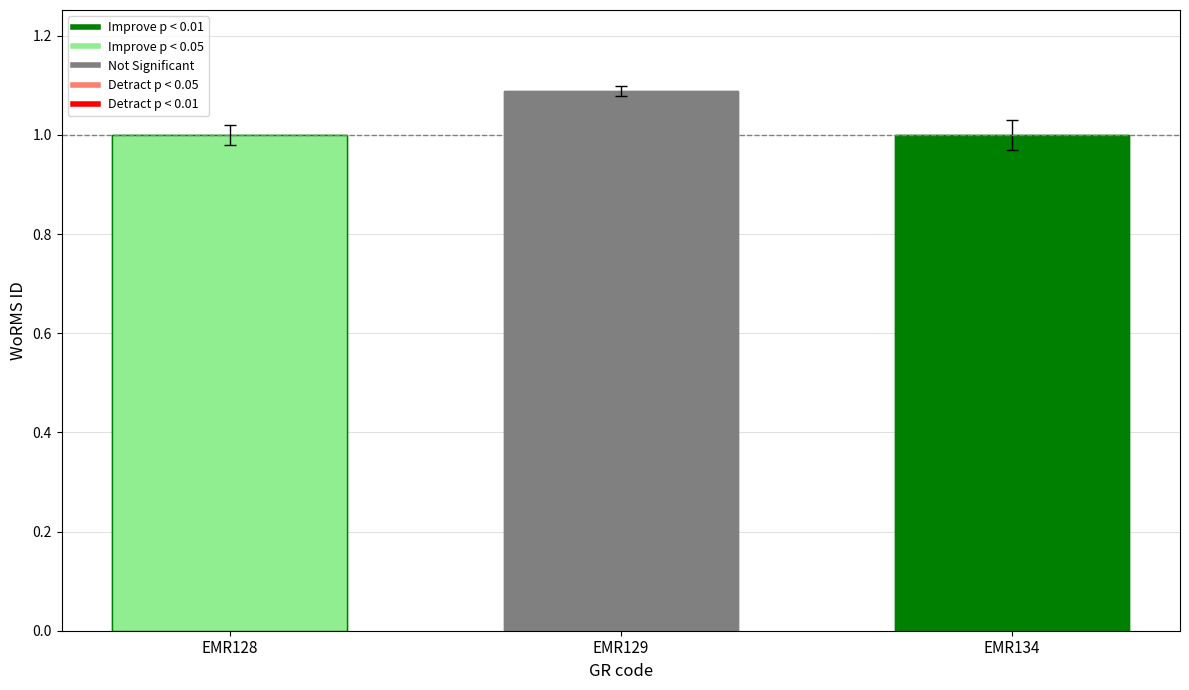

What is the maximum value shown in the chart?

1.1